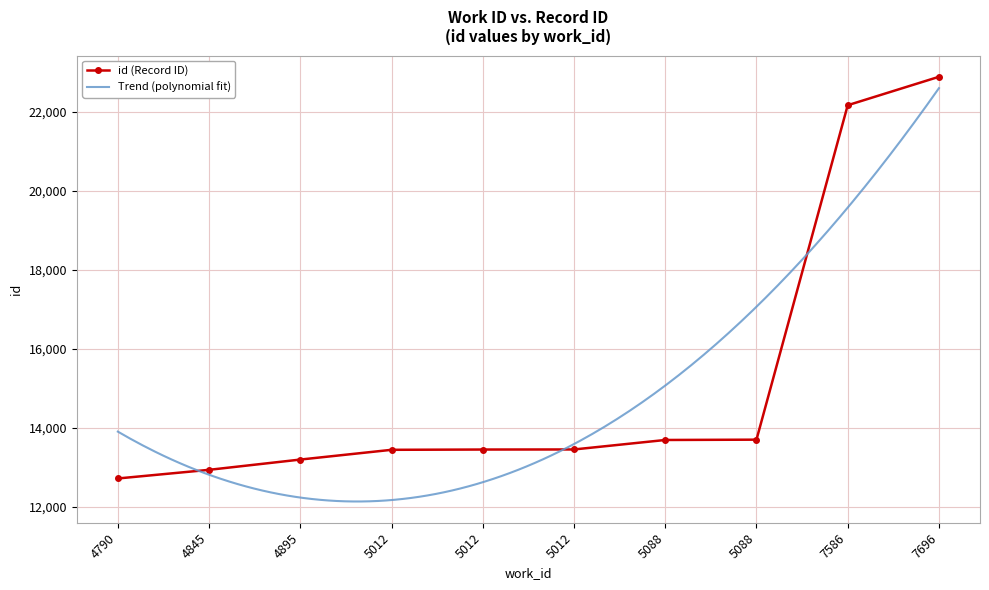

What is the sum of the values at 5012 and 4790?

26159